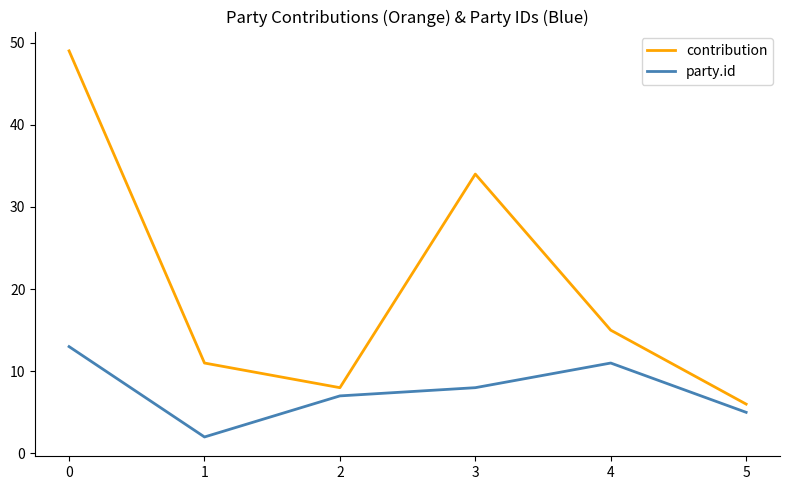

At which category does party.id reach its first local peak?

4